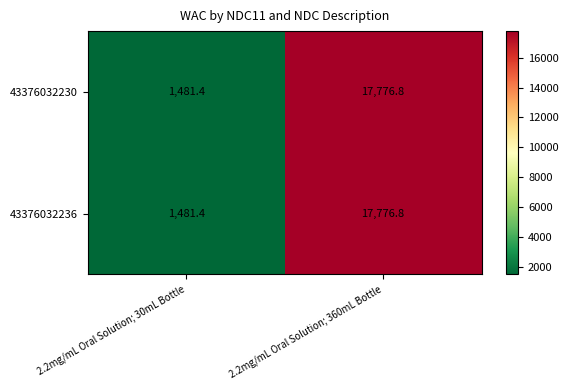

What is the difference between the 43376032230 values at 2.2mg/mL Oral Solution; 360mL Bottle and 2.2mg/mL Oral Solution; 30mL Bottle?

16295.4